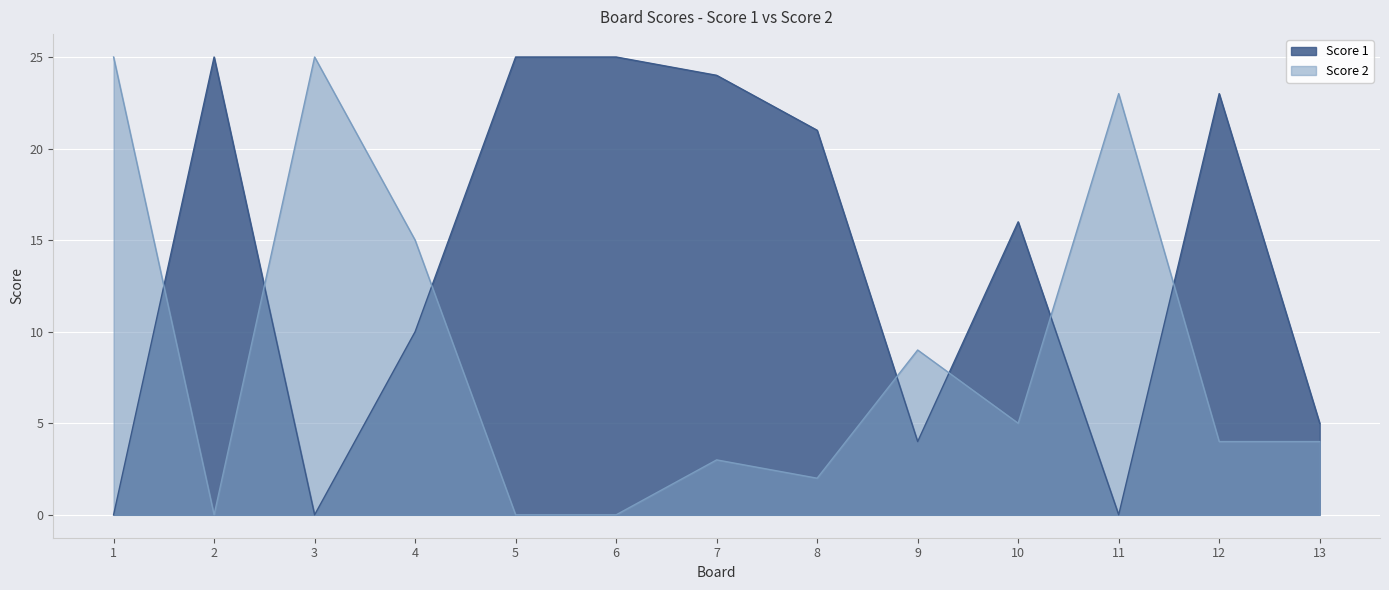

Reading left to right, list all the values displayed in this chart.

Score 1: 1=0	2=25	3=0	4=10	5=25	6=25	7=24	8=21	9=4	10=16	11=0	12=23	13=5
Score 2: 1=25	2=0	3=25	4=15	5=0	6=0	7=3	8=2	9=9	10=5	11=23	12=4	13=4